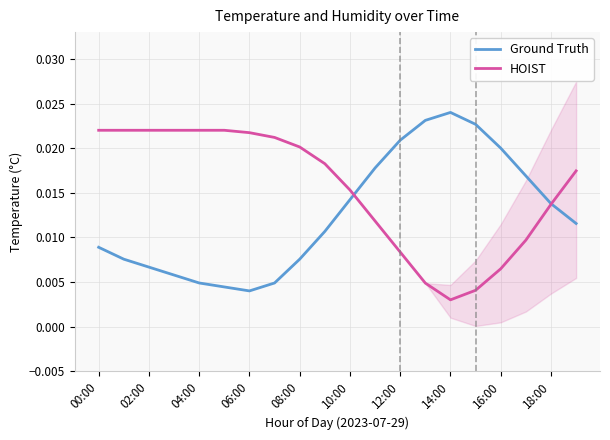

At which category does Ground Truth reach its first local valley?

06:00